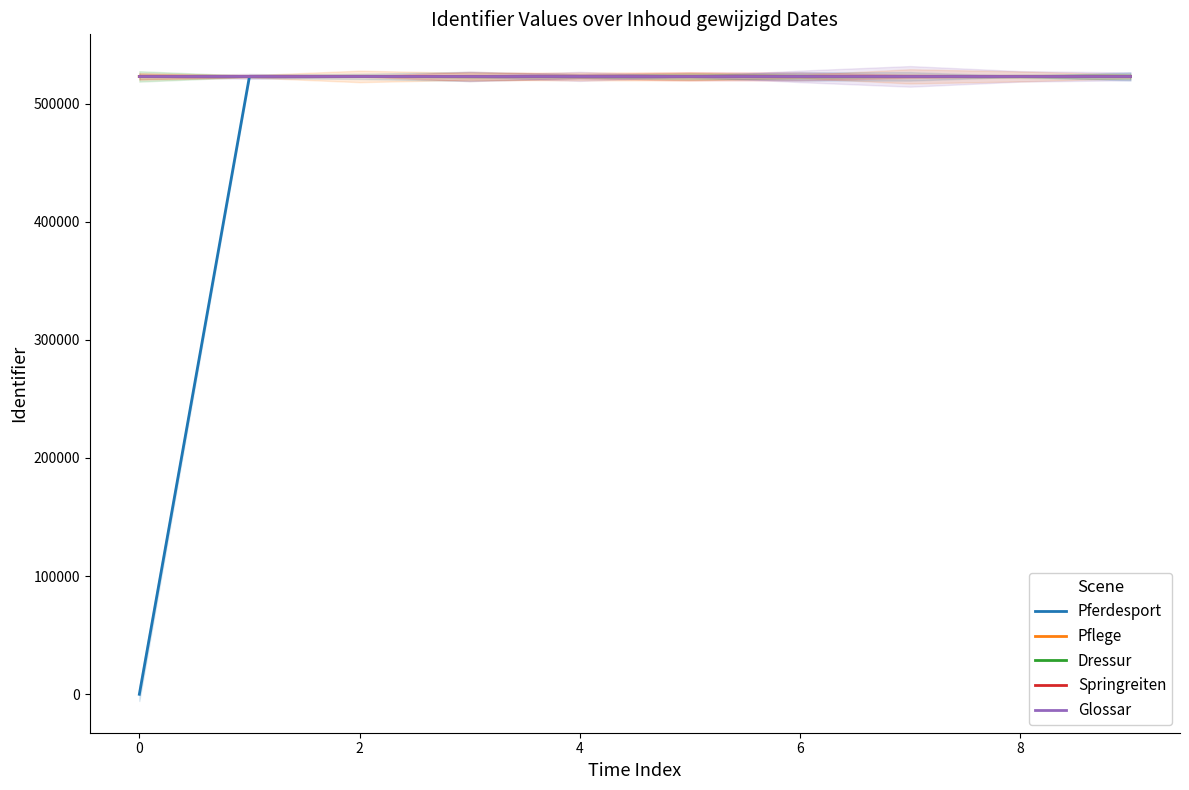

Does the chart have visible grid lines?

No